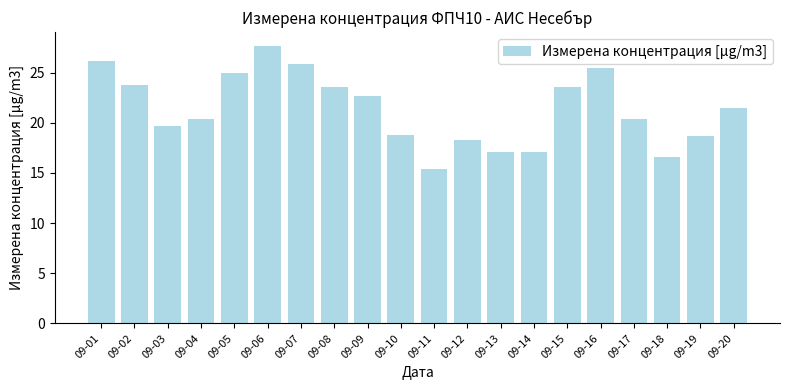

What is the sum of the values at 09-01 and 09-04?

46.5